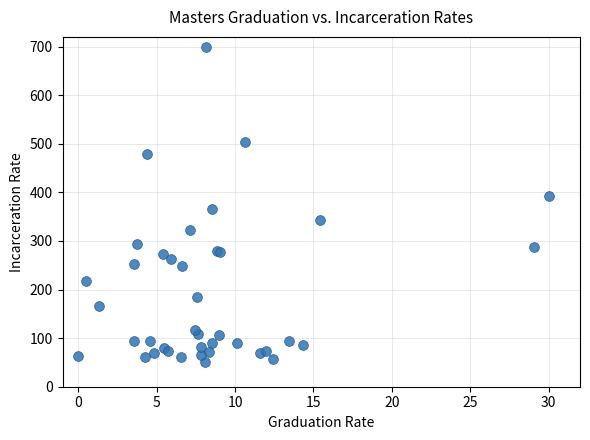

What Y value in the scatter plot is closest to 375?

365.7